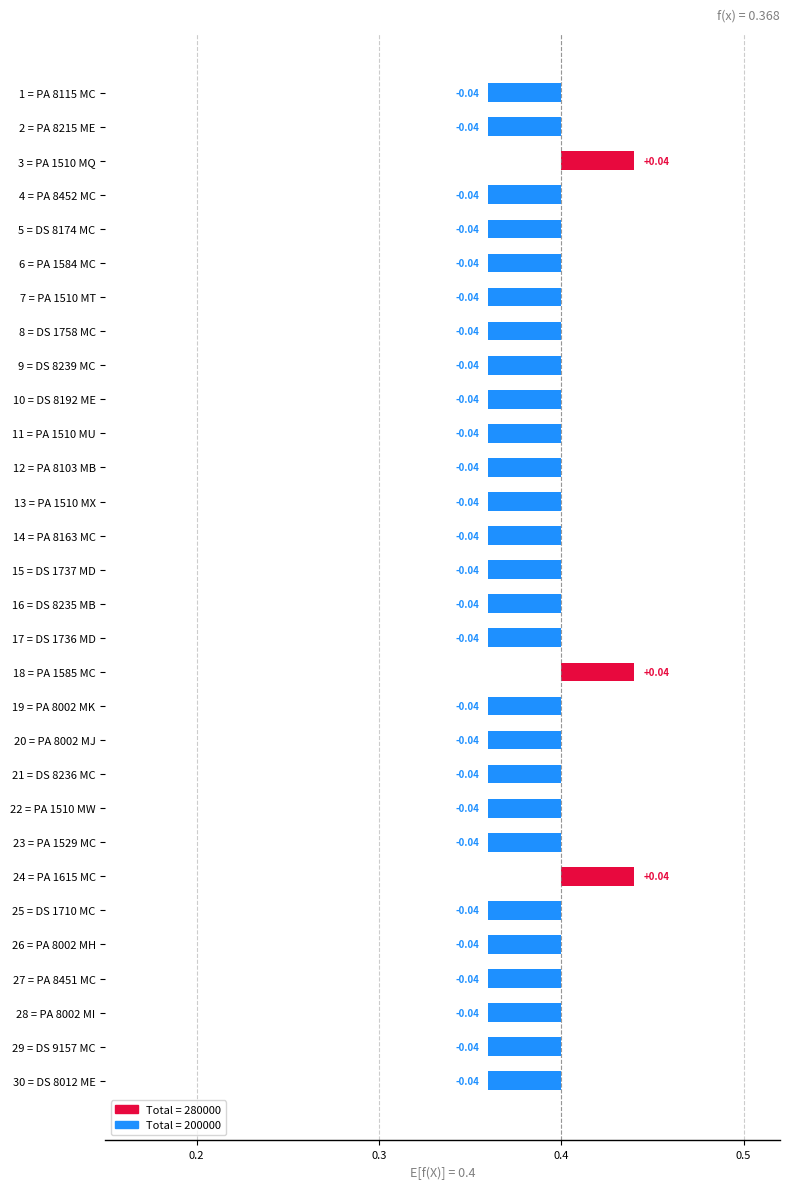

Which has a higher value, 13 = PA 1510 MX or 26 = PA 8002 MH?

13 = PA 1510 MX